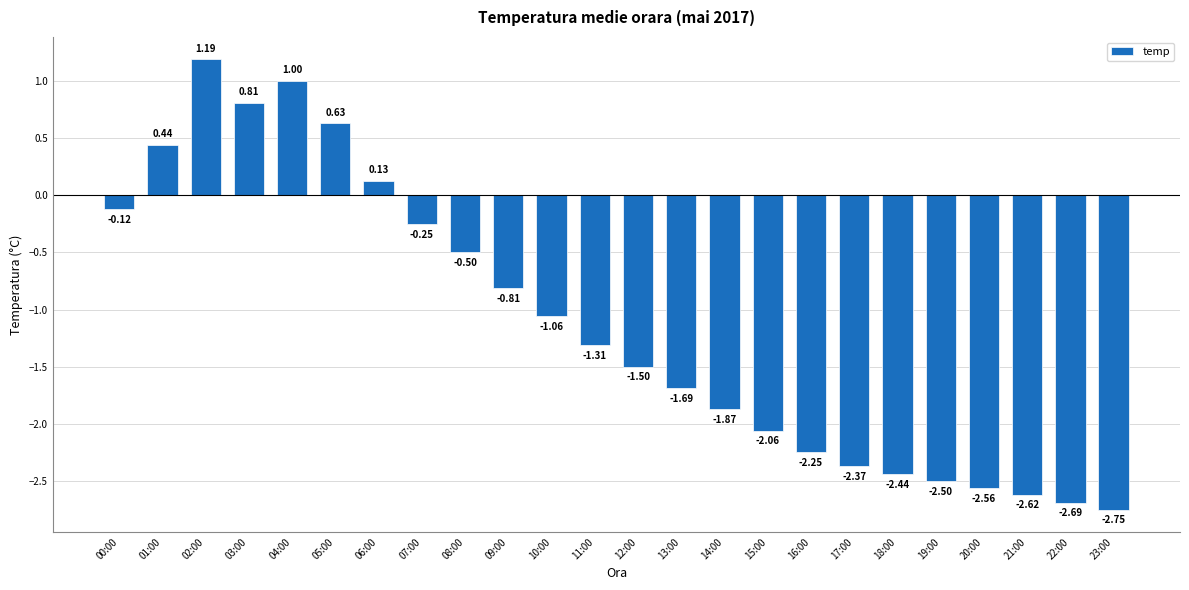

What is the label of the 9th bar from the right?

15:00